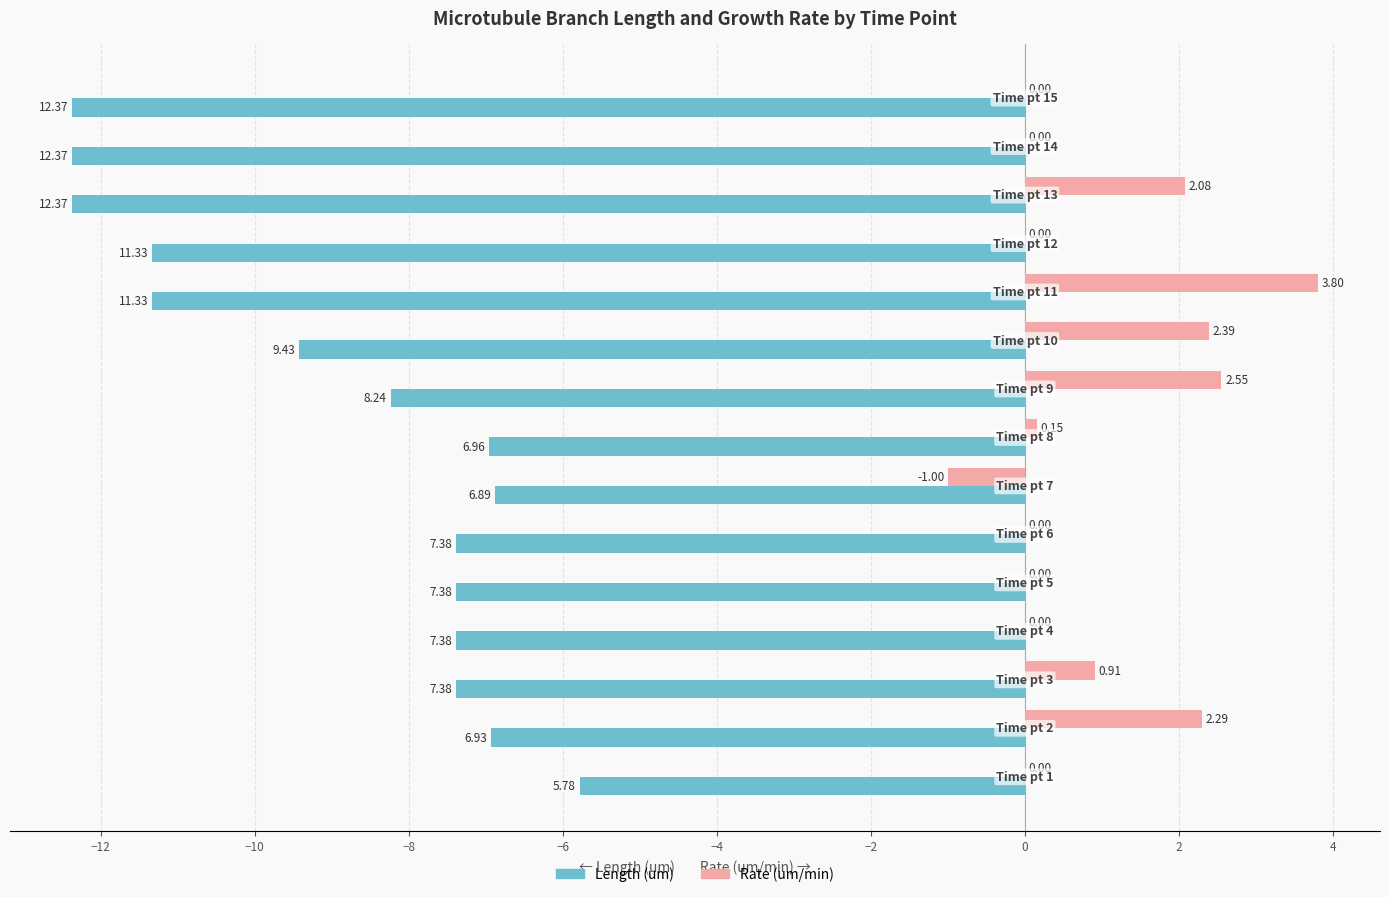

What is the sum of all Rate (um/min) values?

13.2